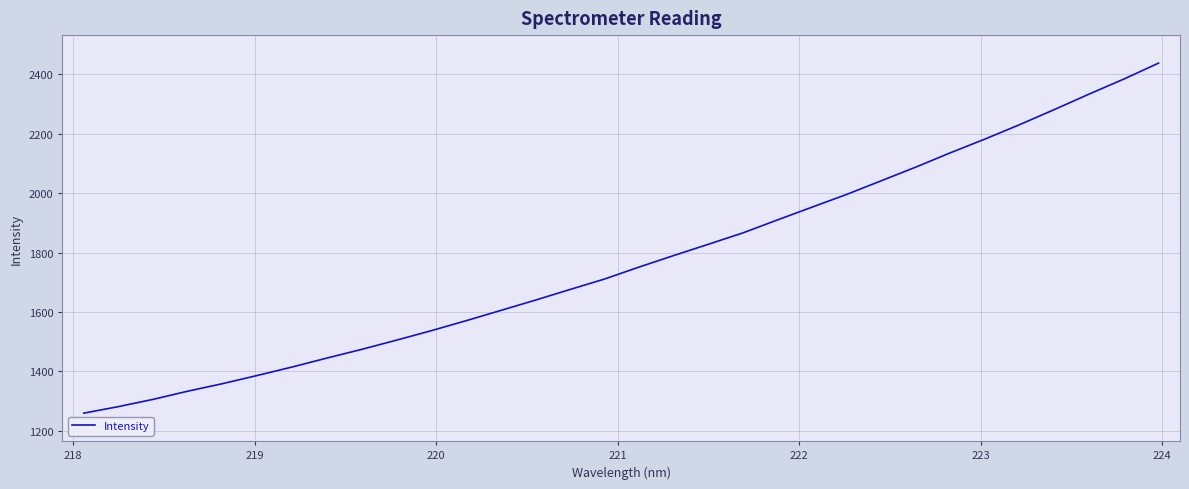

What is the difference between the maximum and minimum values?

1177.5